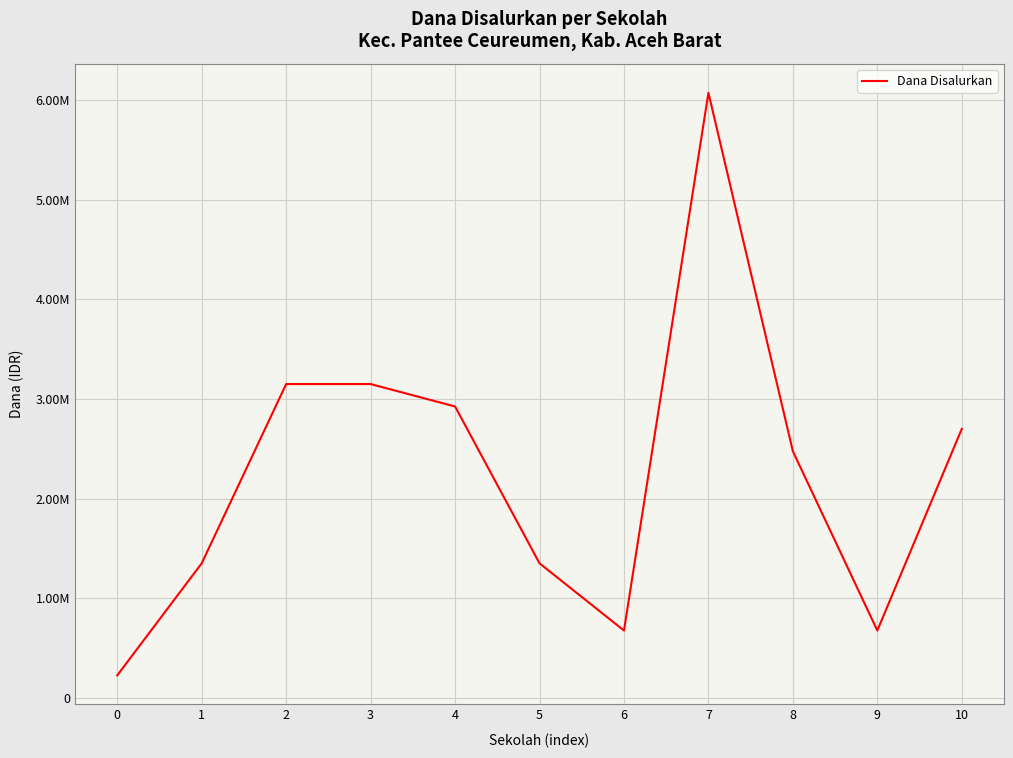

What is the difference between the values at 9 and 3?

2475000